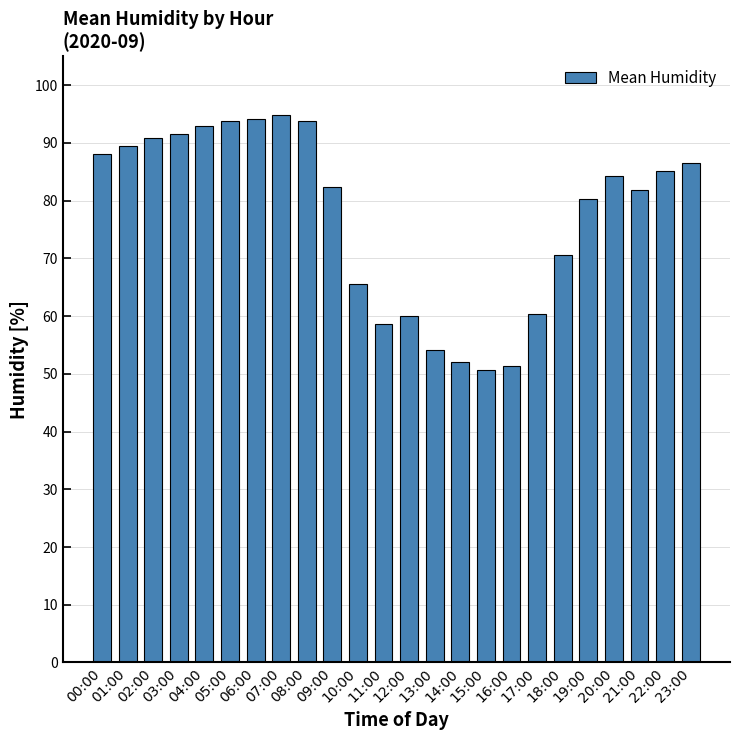

What is the sum of the values at 22:00 and 06:00?

179.4